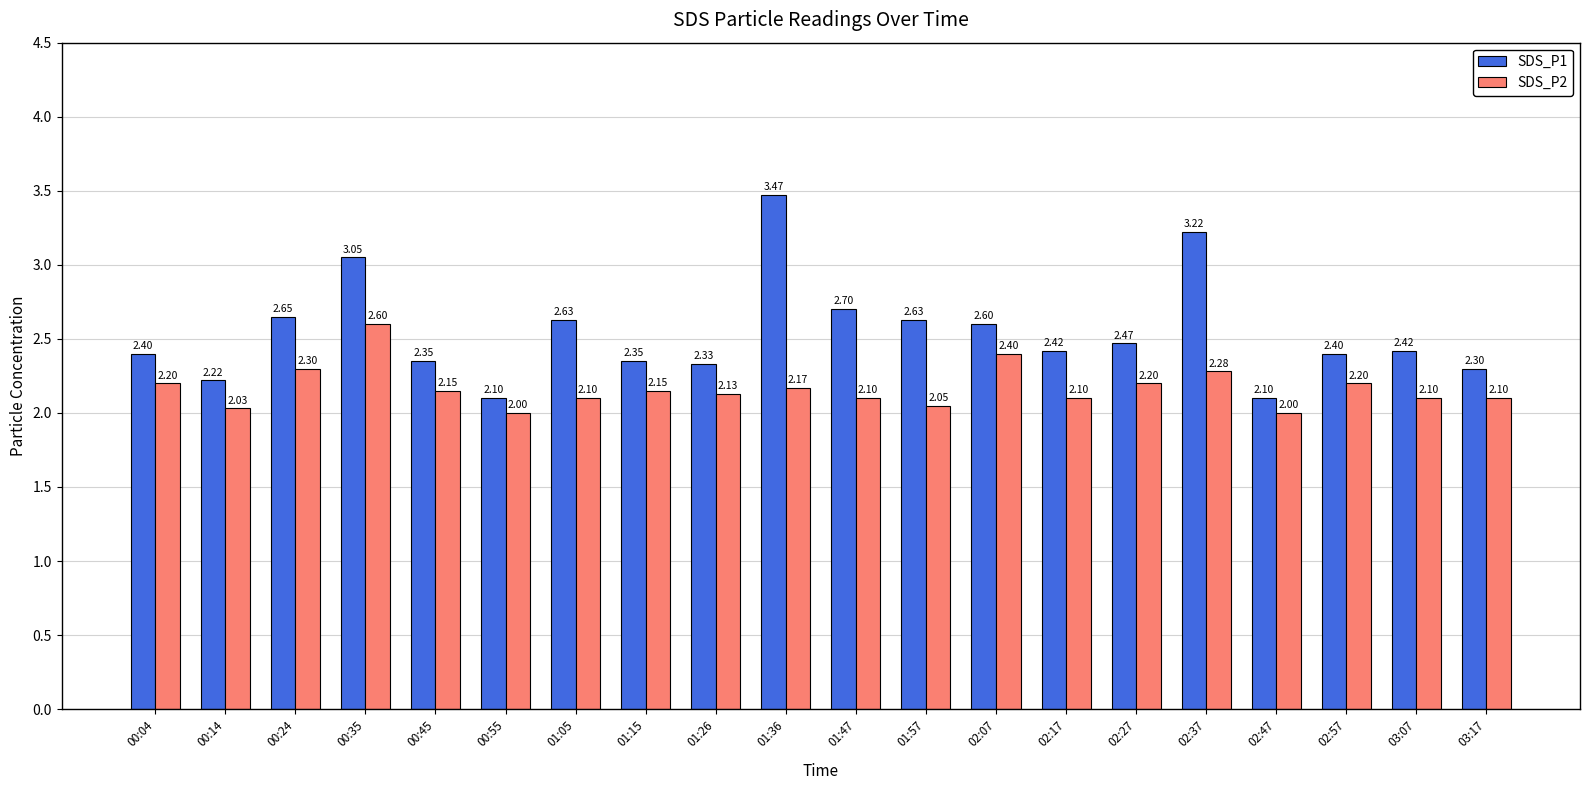

What value does the SDS_P2 series have at 02:17?

2.1